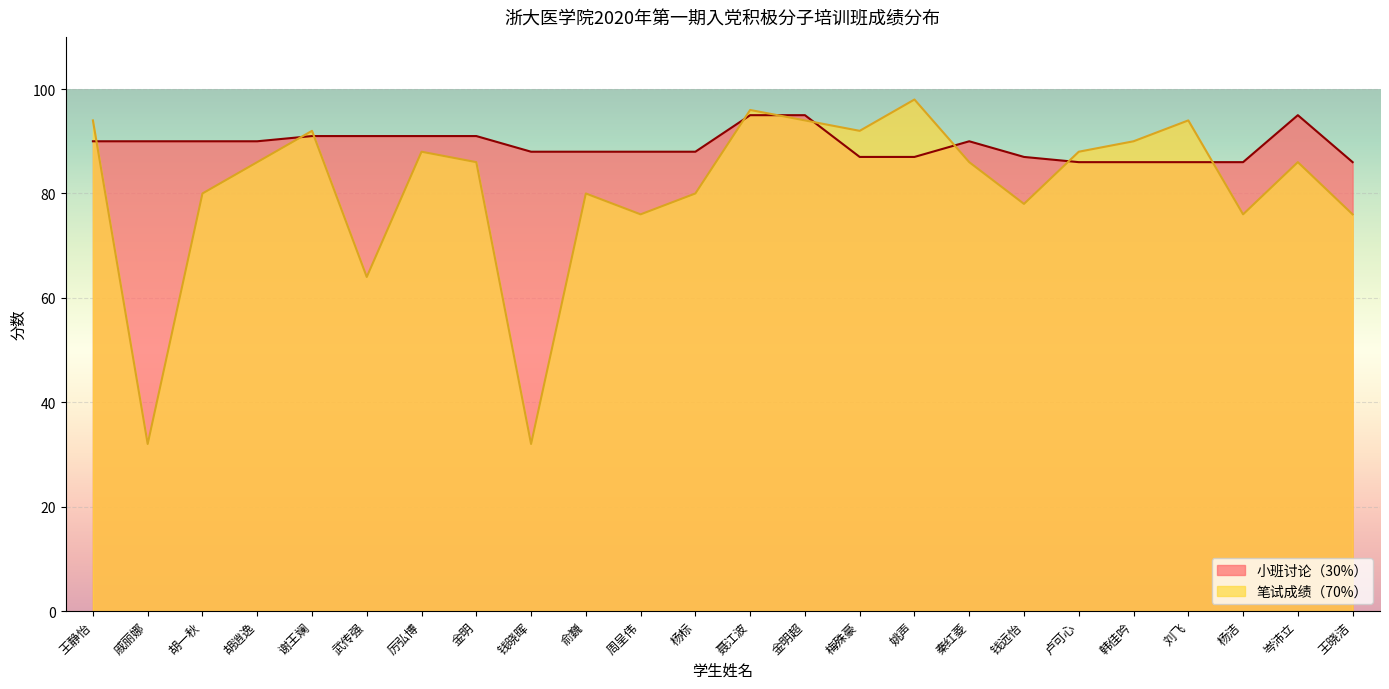

Which has a higher value, 俞巍 or 杨洁?

俞巍